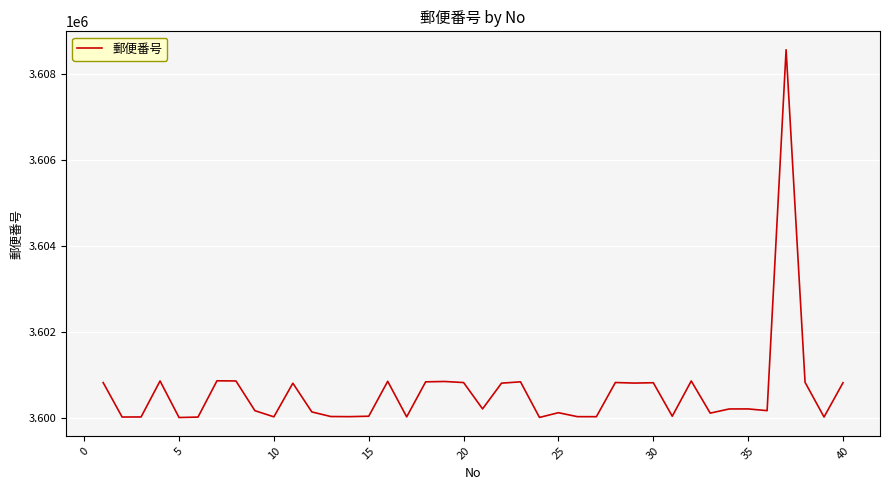

What is the maximum value shown in the chart?

3608567